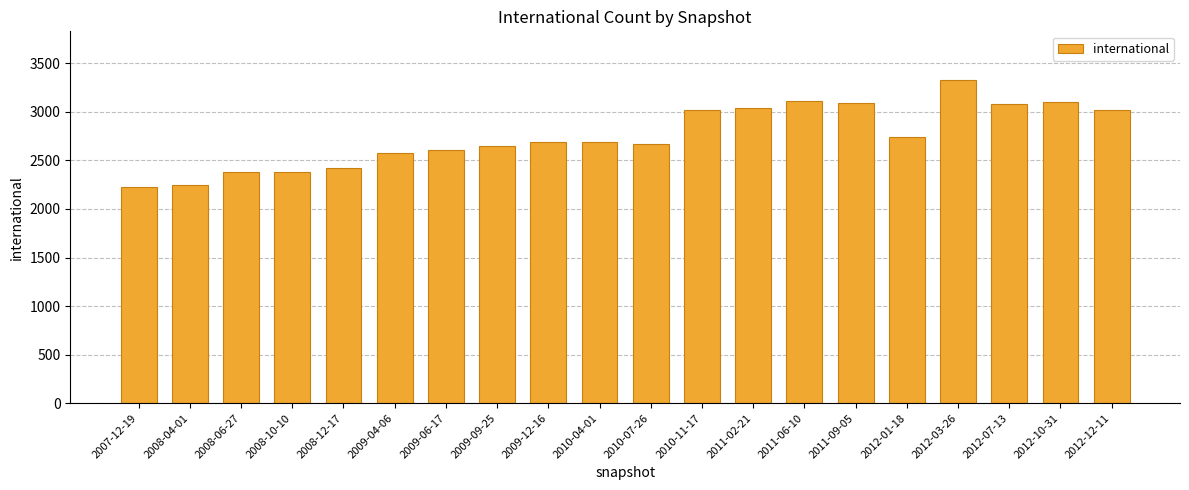

What is the label of the 13th bar from the right?

2009-09-25